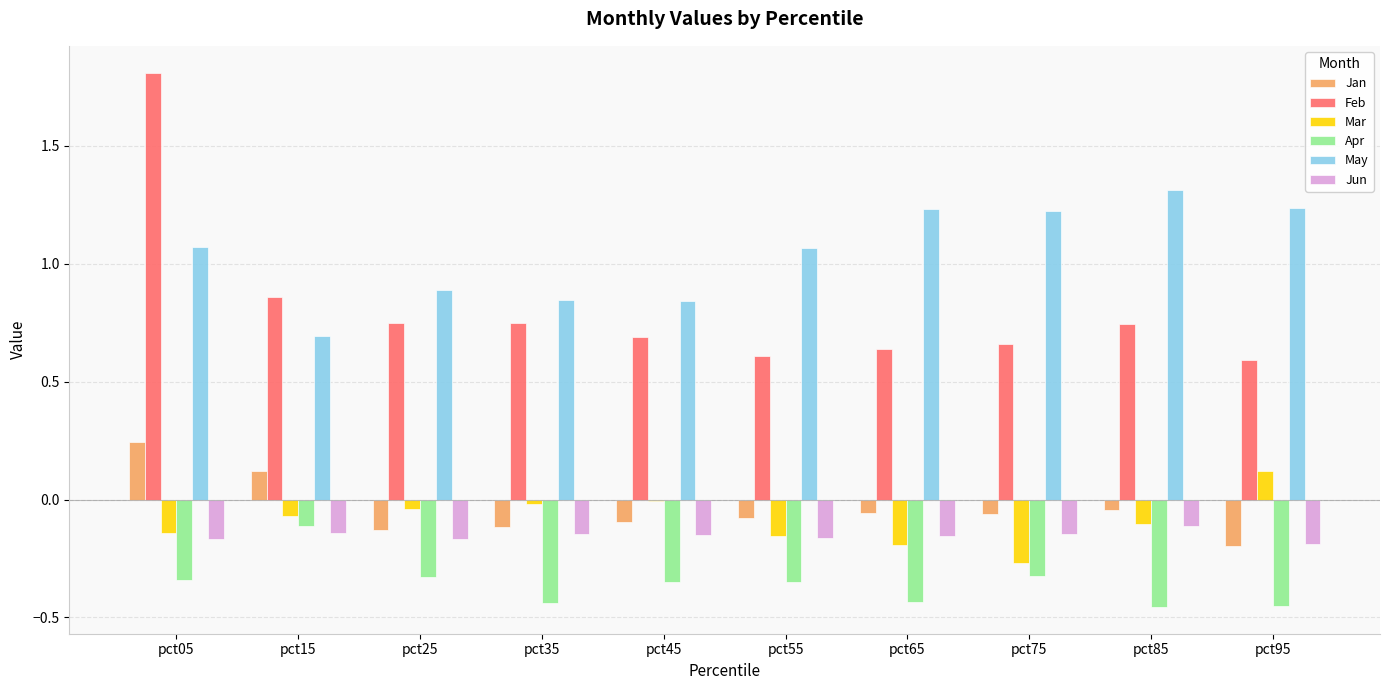

Are the bars grouped side by side (vs. stacked)?

Yes